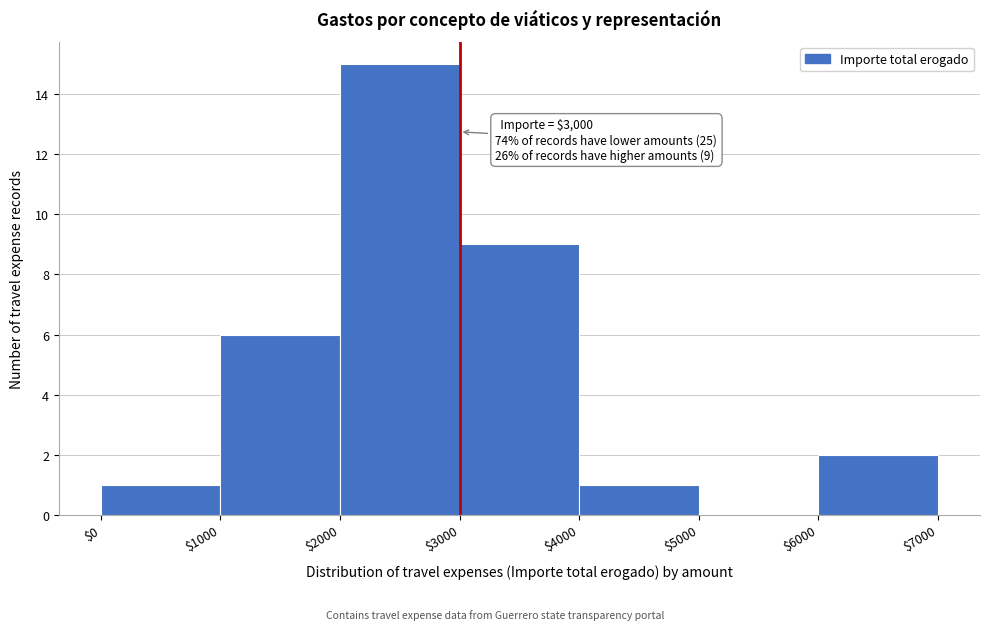

Over which range of the x-axis is the bar tallest?

$2000 to $3000